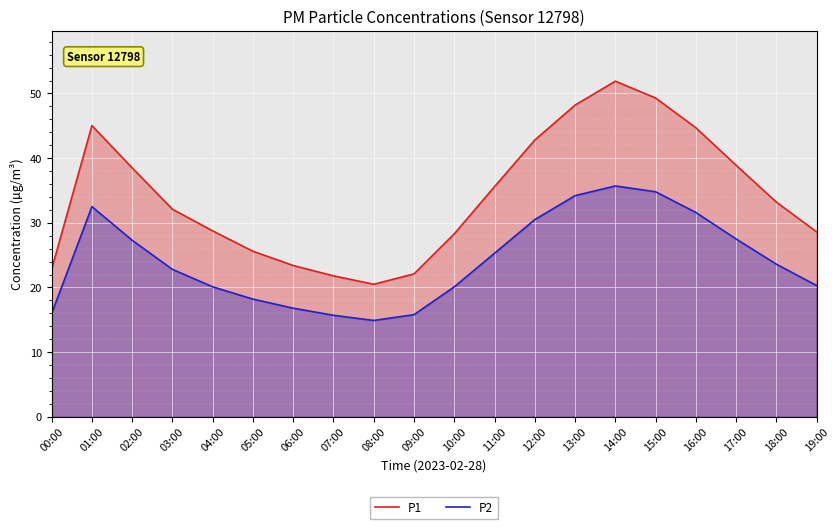

Is it true that P2 equals 18.9 at 15:00?

False